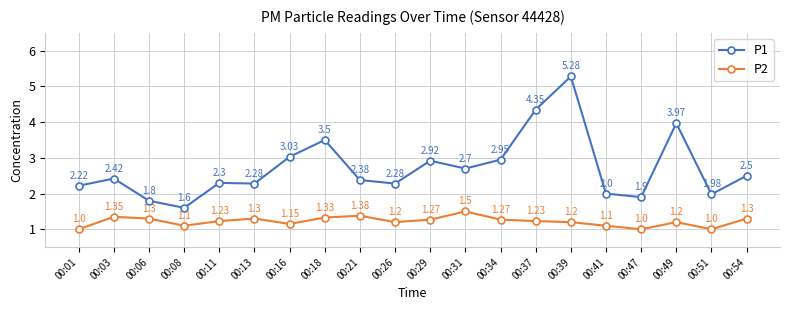

At which category is the sum across all series the highest?

00:39